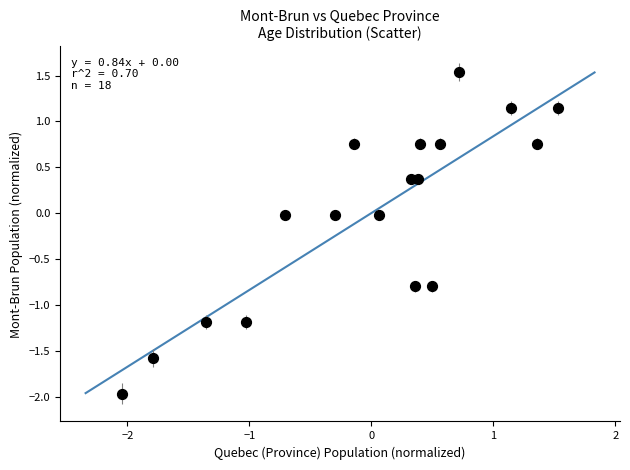

What is the range of X values (max minus min)?

3.6